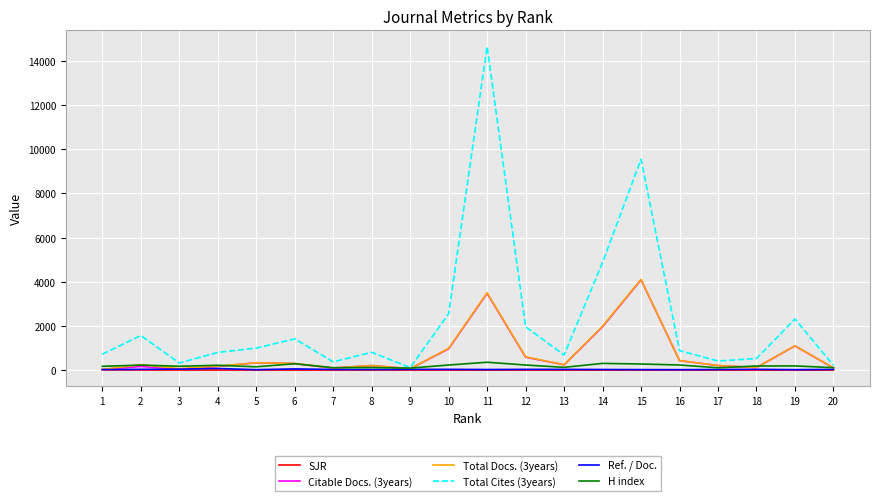

How many distinct data groups are displayed?

6